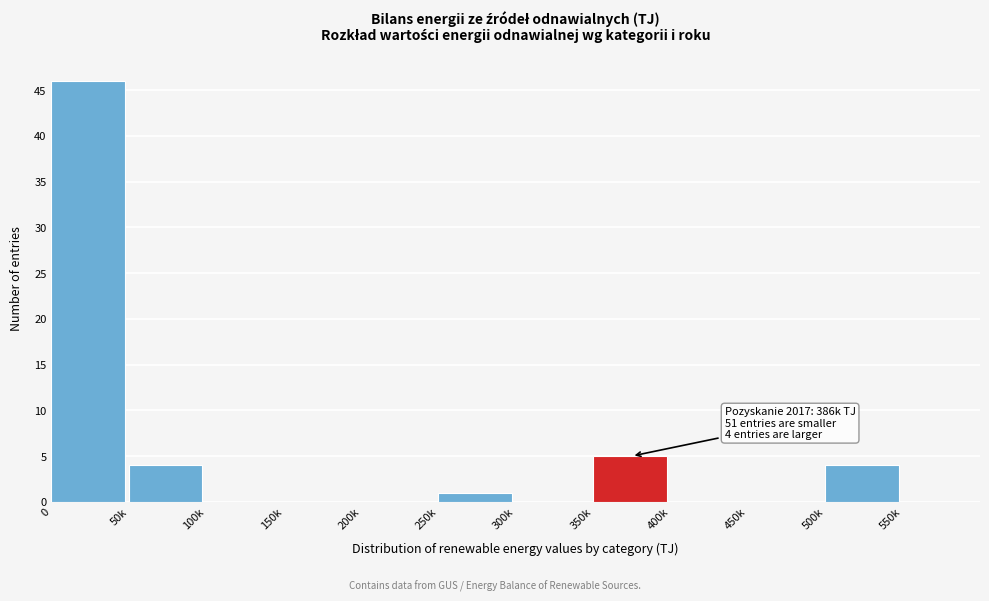

Reading right to left, transcribe all the data shown in this chart.

550k=0	500k=4	450k=0	400k=0	350k=5	300k=0	250k=1	200k=0	150k=0	100k=0	50k=4	0=46